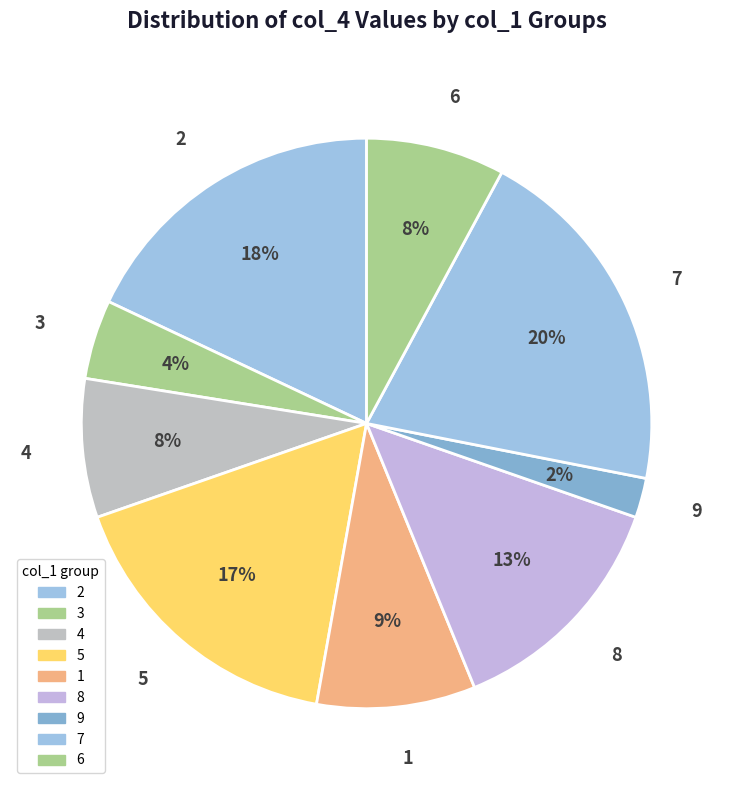

To the nearest percent, what percentage of the pie is 7?

20%